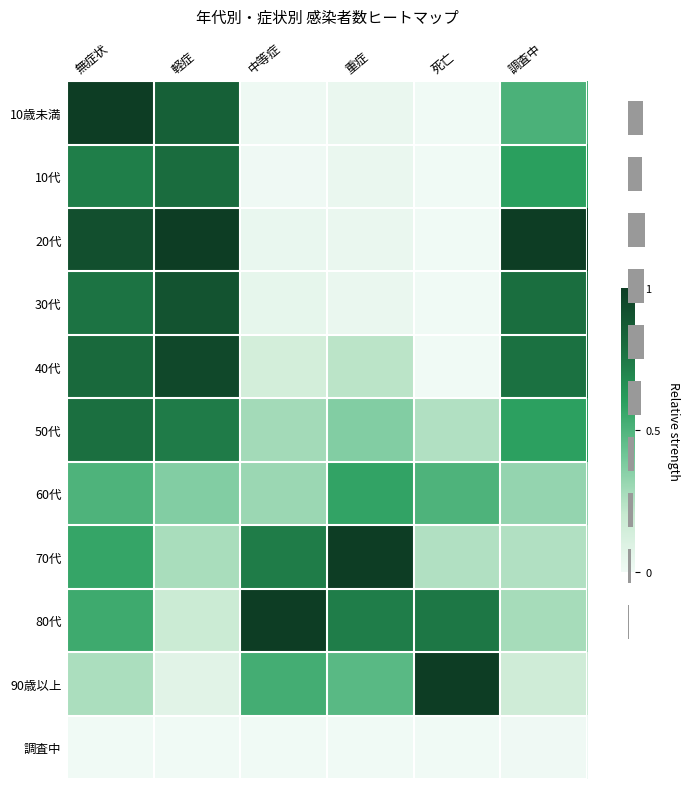

True or false: 10歳未満 has a value of 0.3 at 死亡.

False